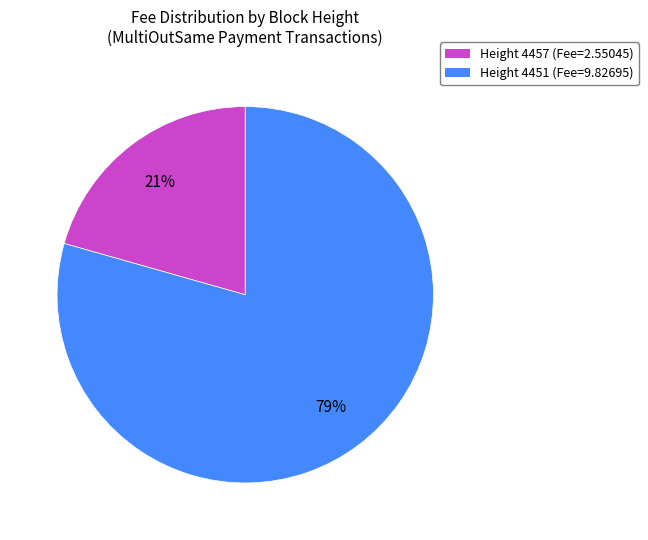

Does any single category account for the majority?

Yes